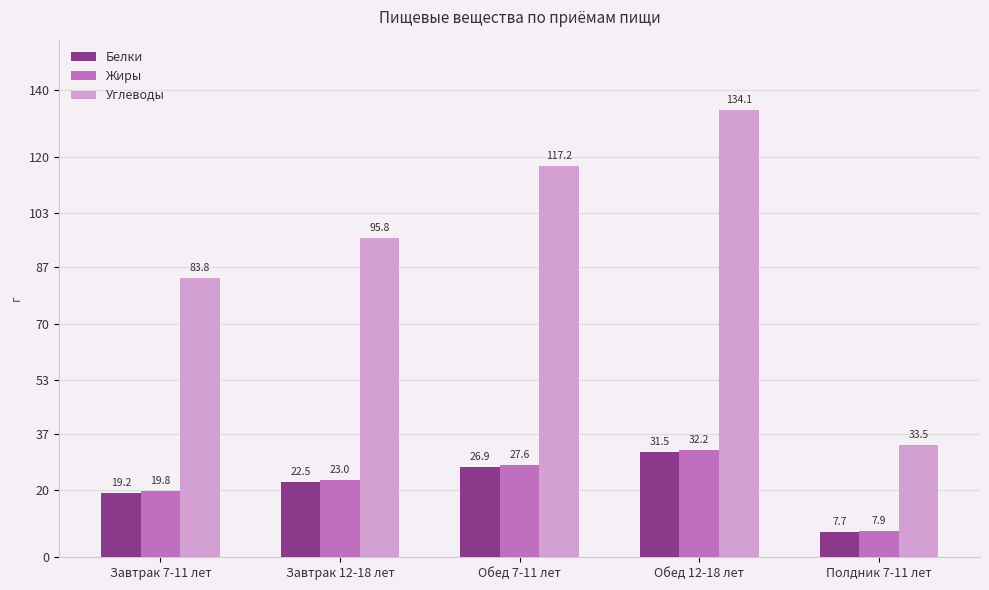

What is the sum of the Белки values at Обед 12-18 лет and Полдник 7-11 лет?

39.2